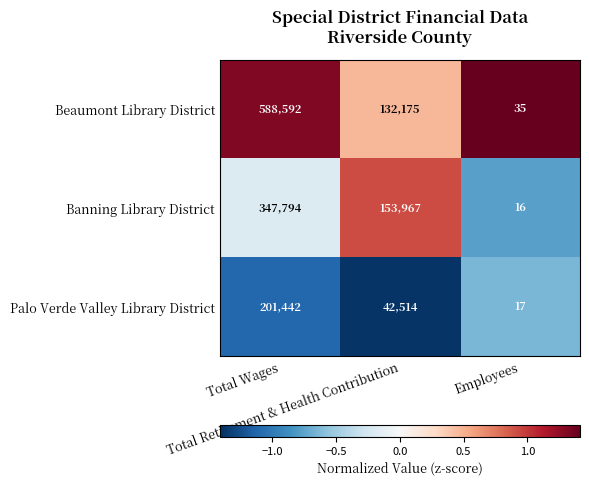

What is the difference between the maximum and minimum values in the Palo Verde Valley Library District series?

201425